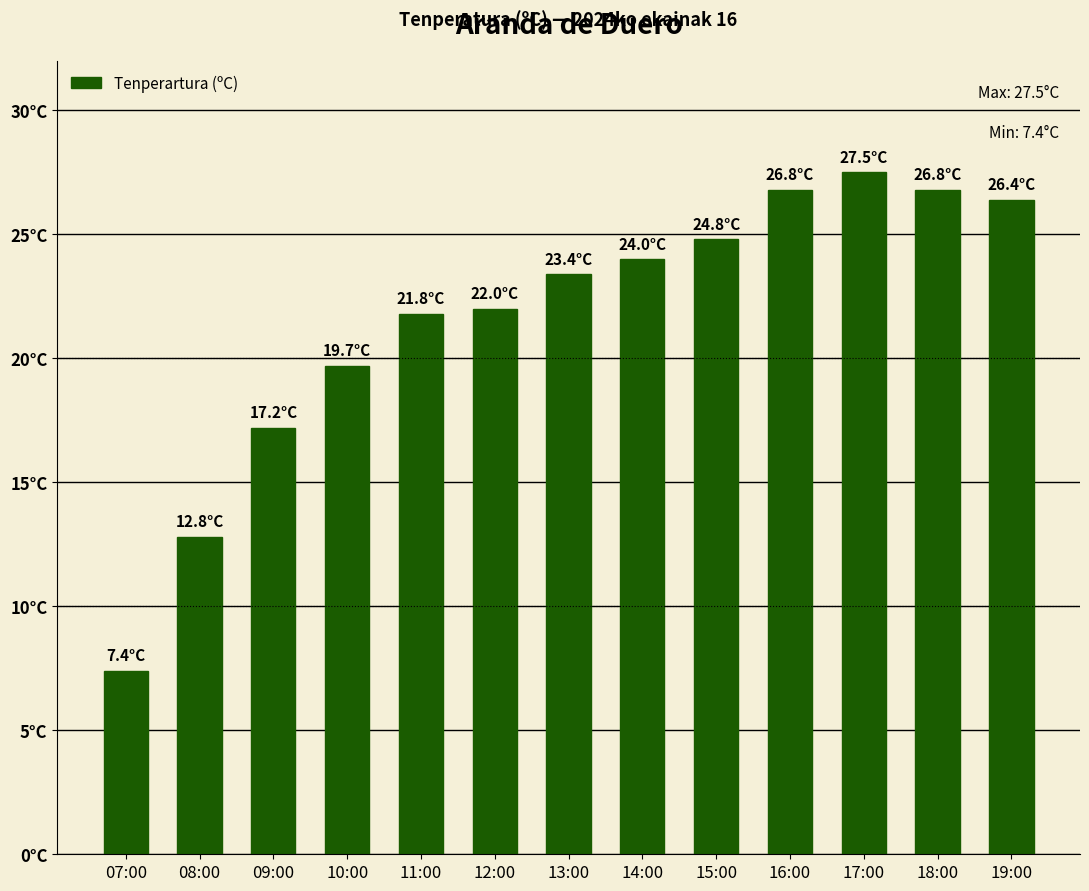

Are the bars horizontal?

No